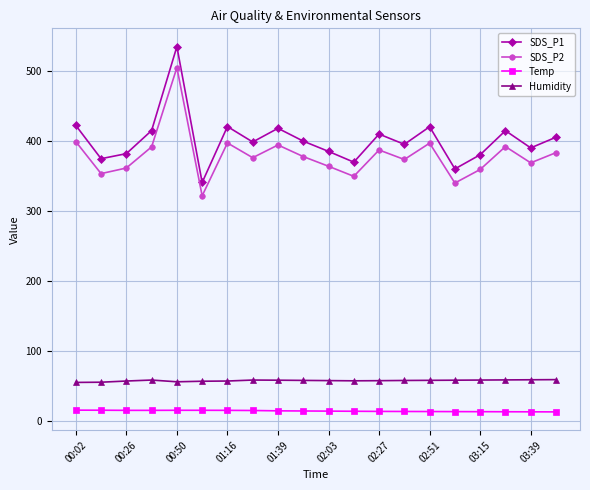

How many values in the SDS_P1 series exceed 400?

10